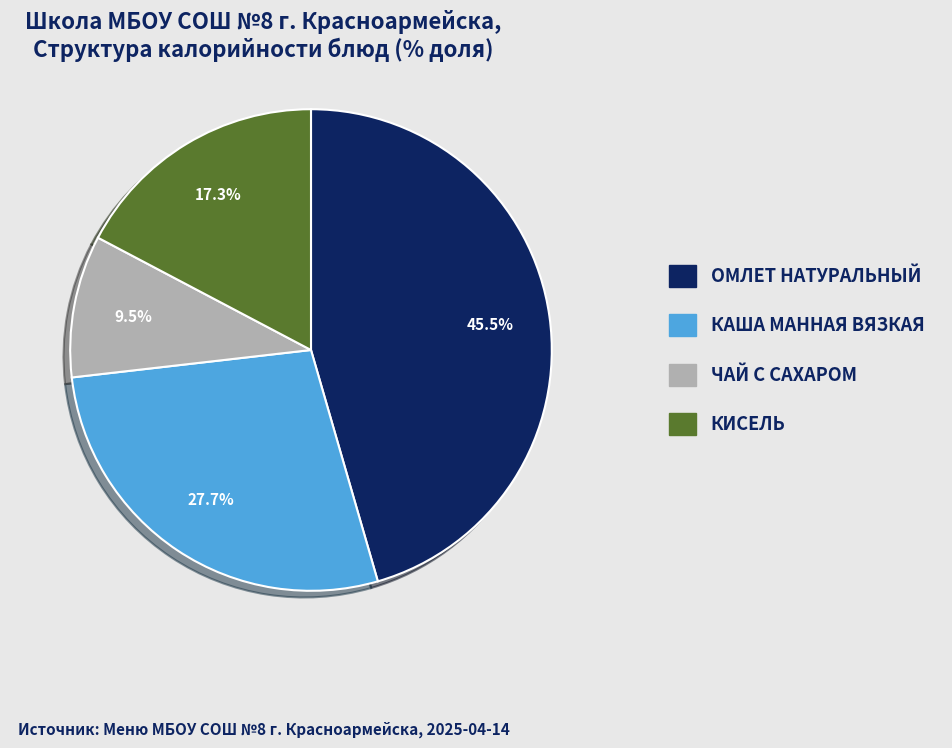

What percentage is NOT represented by ОМЛЕТ НАТУРАЛЬНЫЙ?

54.5%